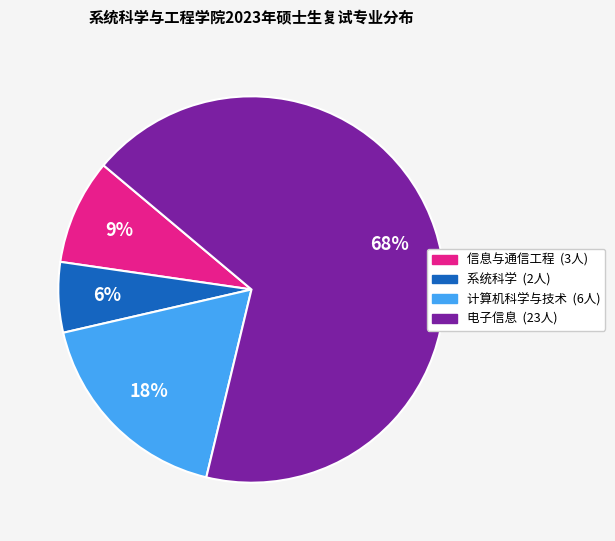

Which category has the smallest portion of the pie?

系统科学